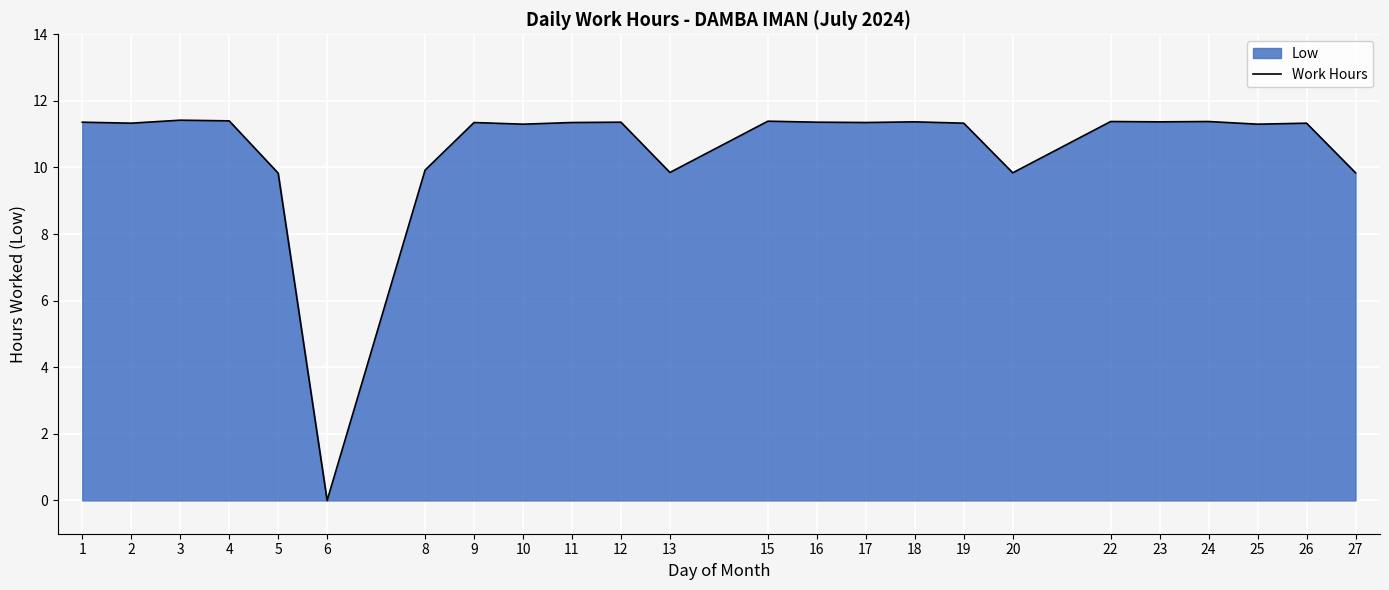

How many positive values are there?

23